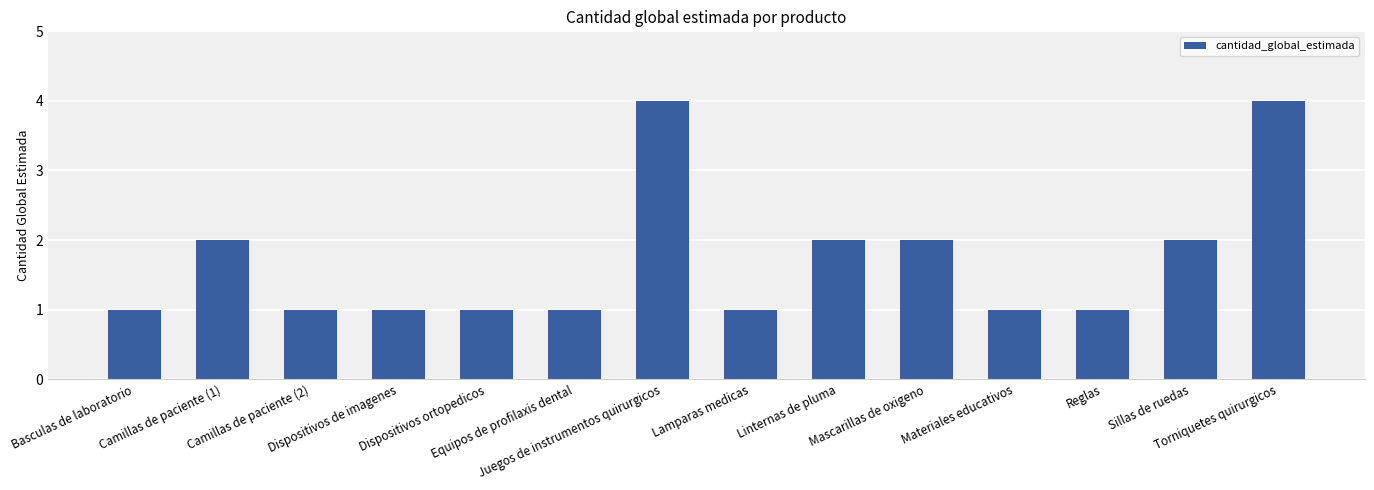

What is the difference between the second highest and second lowest values?

3